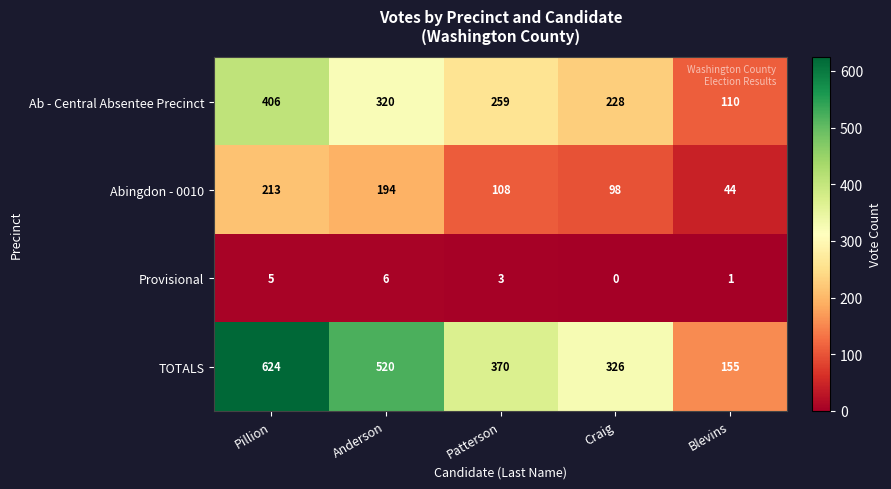

True or false: Ab - Central Absentee Precinct has a value of 110 at Blevins.

True